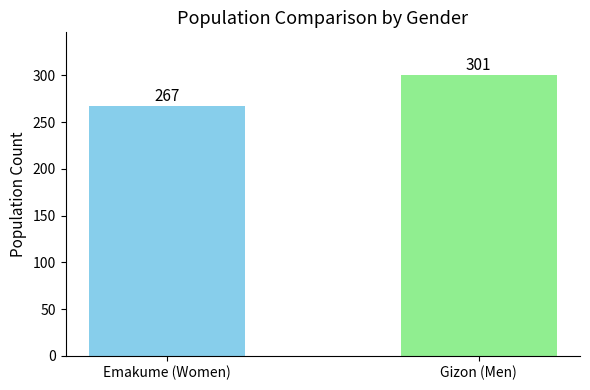

Between Emakume (Women) and Gizon (Men), which is larger?

Gizon (Men)